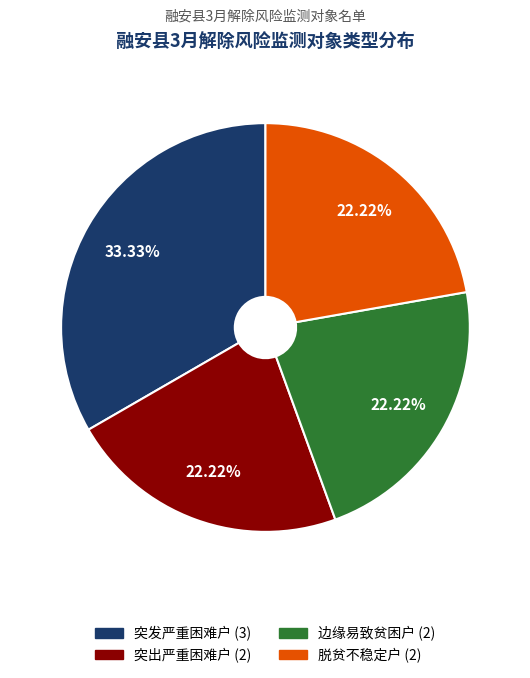

Which slice is the largest?

突发严重困难户